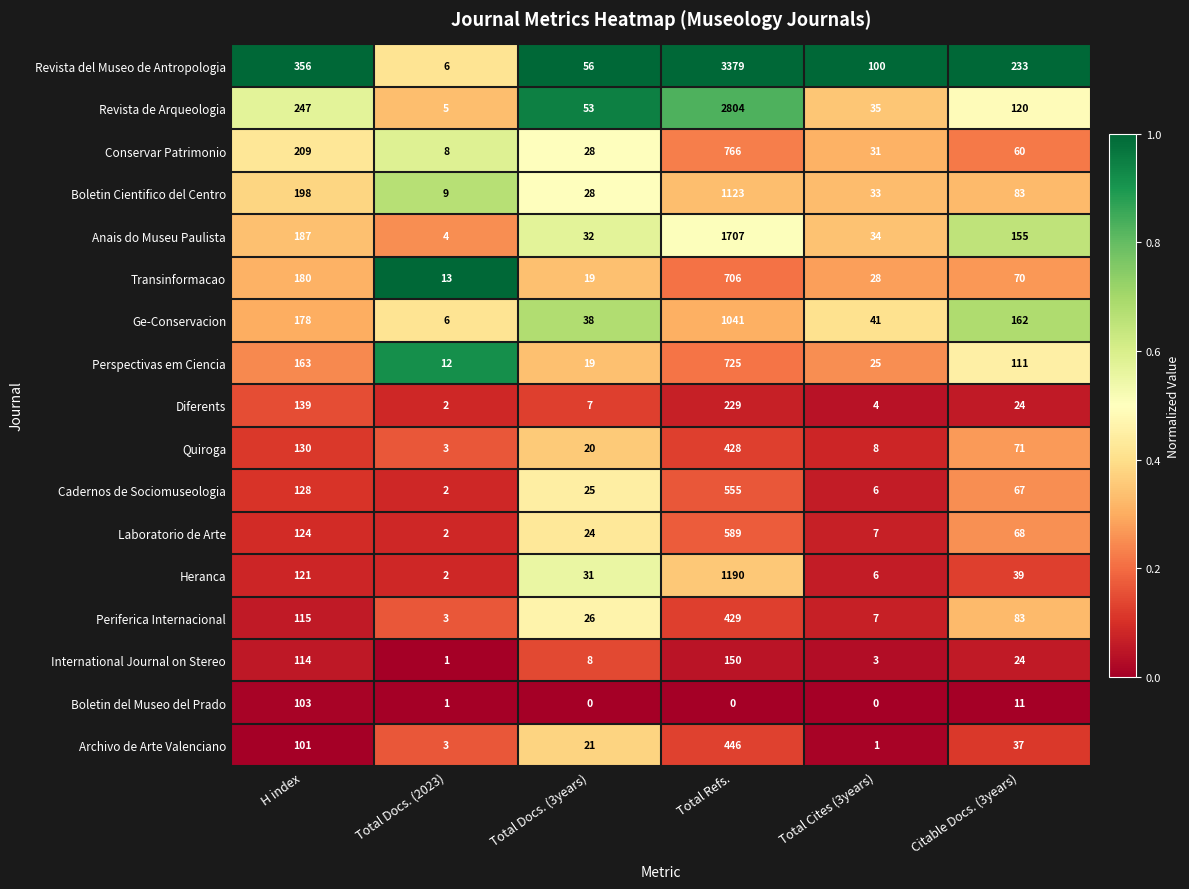

Where does the Boletin Cientifico del Centro series first go above 83?

H index